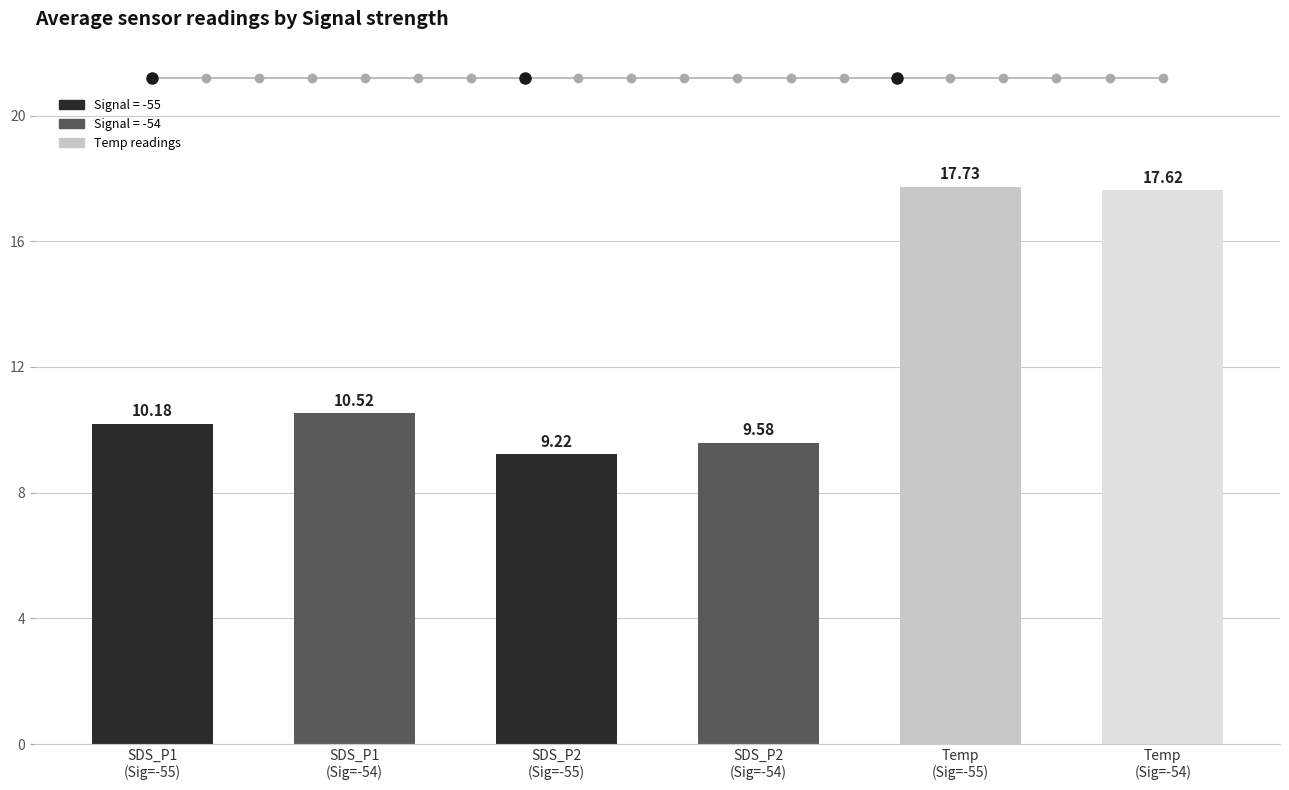

The value at SDS_P1
(Sig=-55) is 5.5. True or false?

False